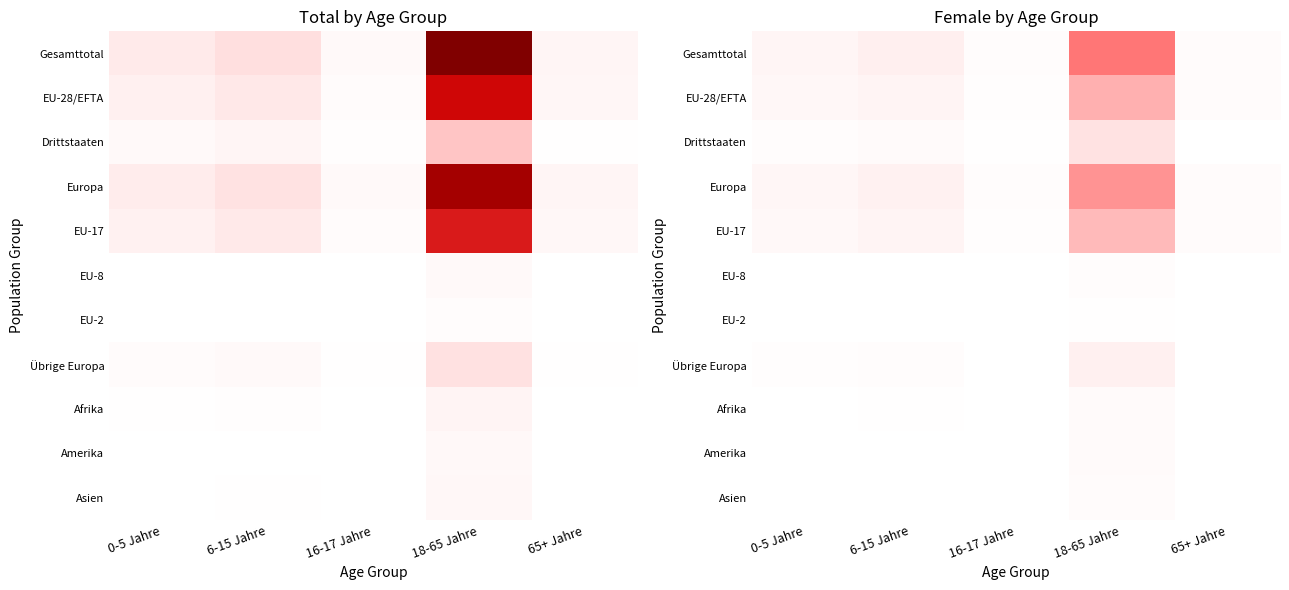

What is the difference between the maximum and minimum values in the Asien series?

1001